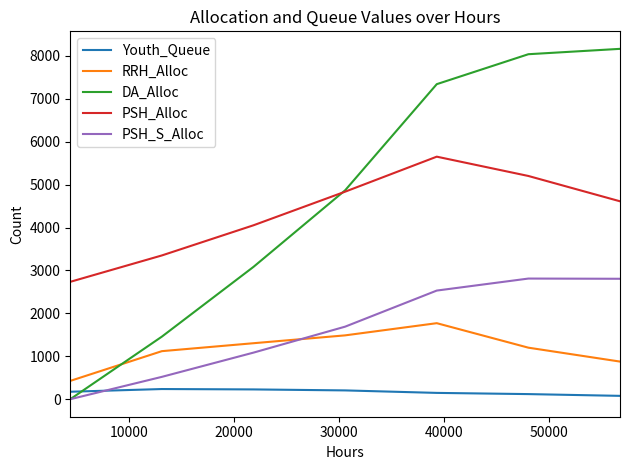

Which series has the largest total across all categories?

DA_Alloc